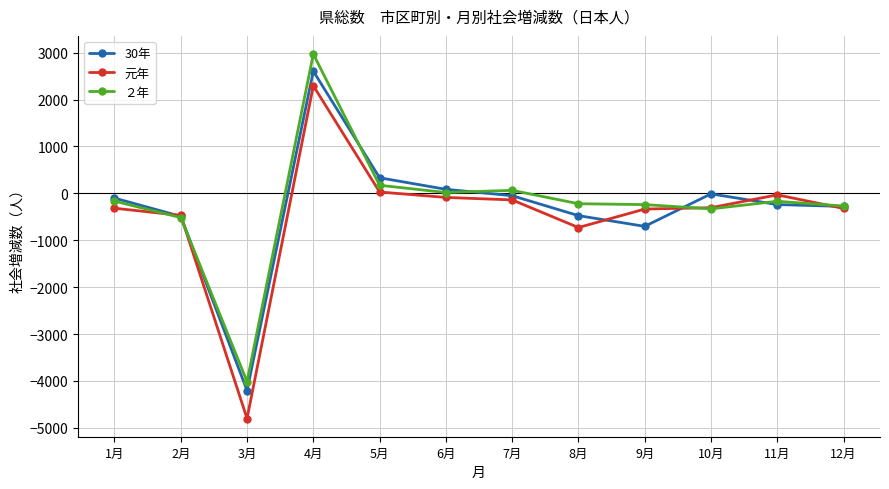

Which series changed the most between 4月 and 9月?

30年